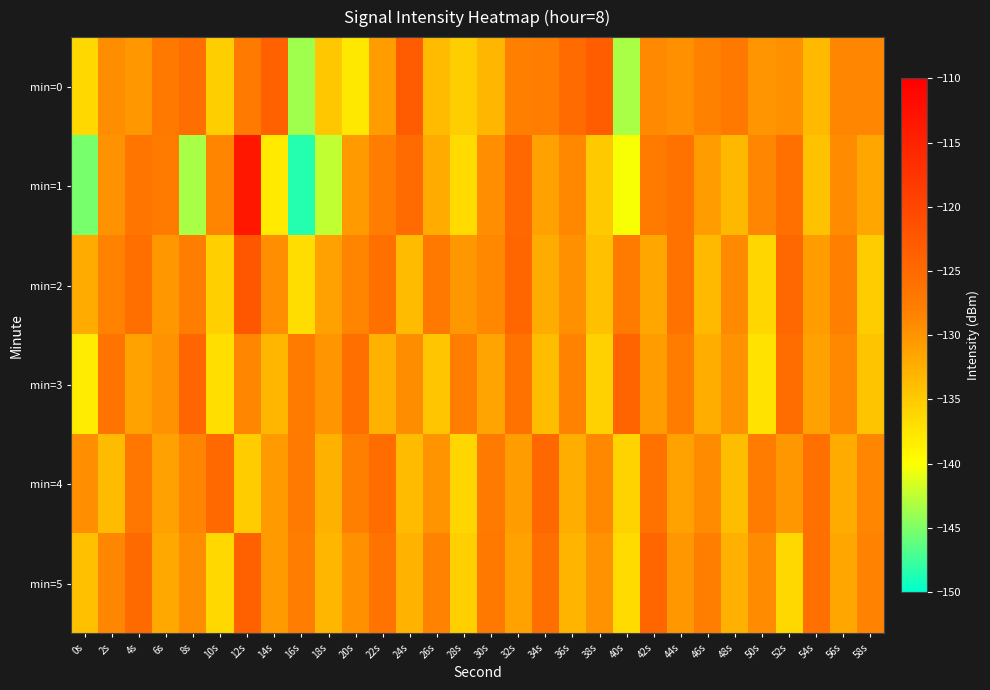

Which series has the widest spread of values?

min=1